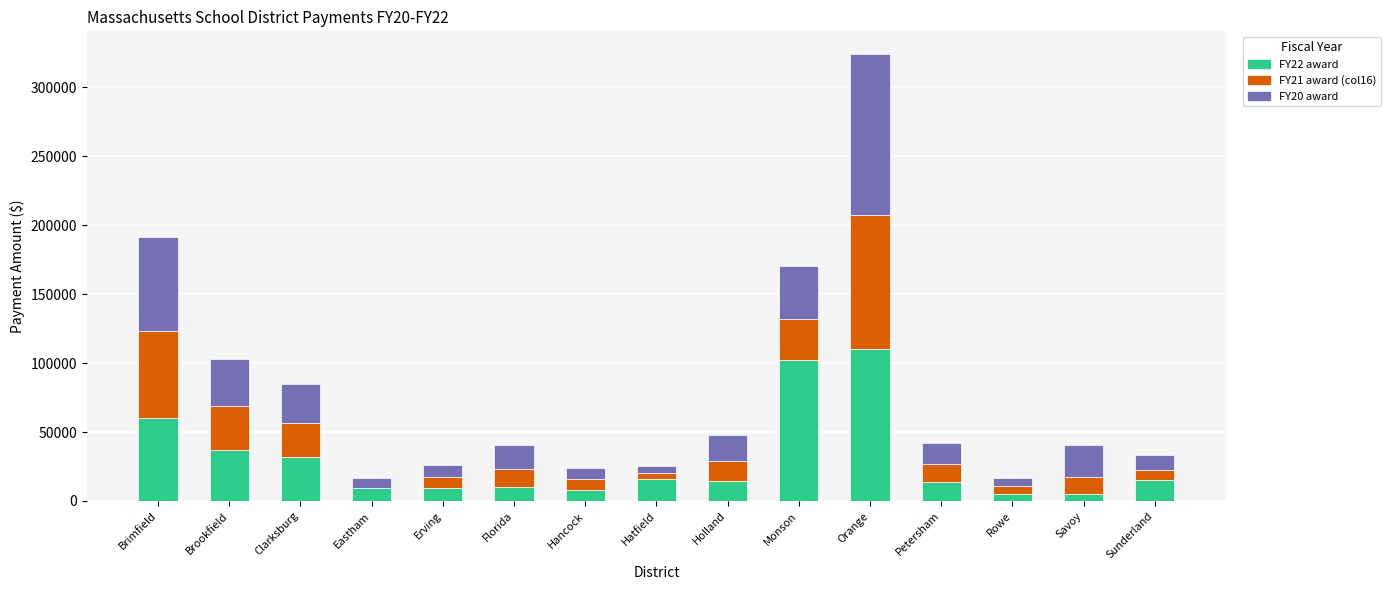

At which category is the sum across all series the highest?

Orange